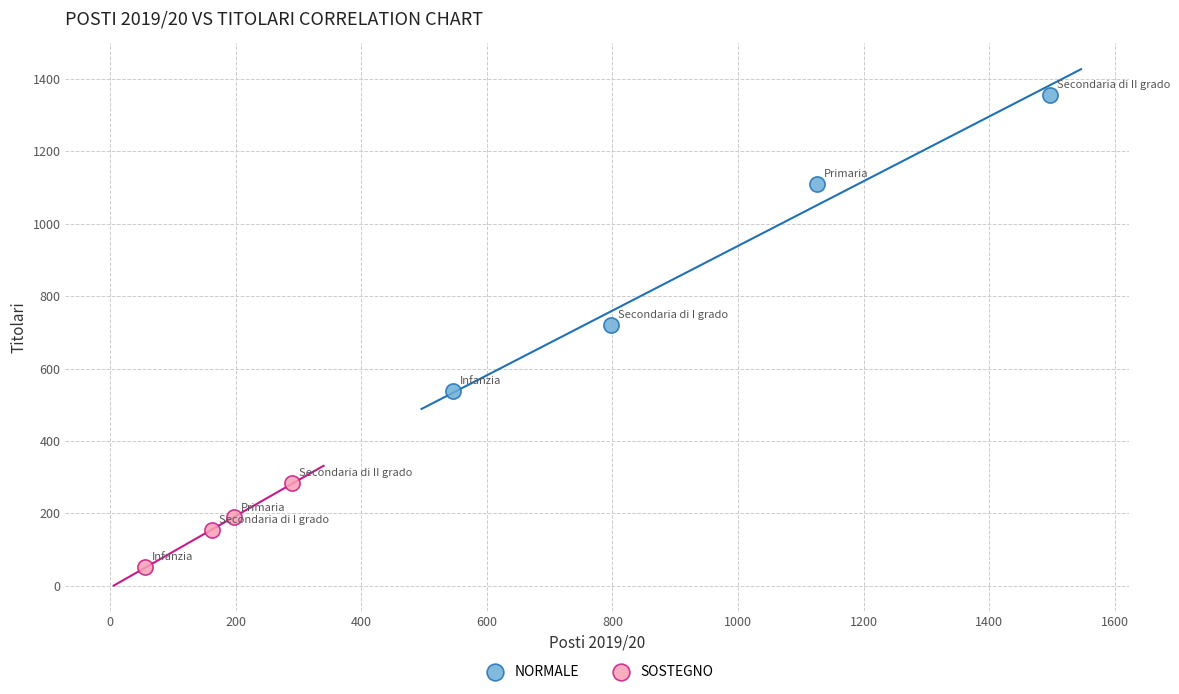

Which series reaches the maximum Y coordinate?

NORMALE